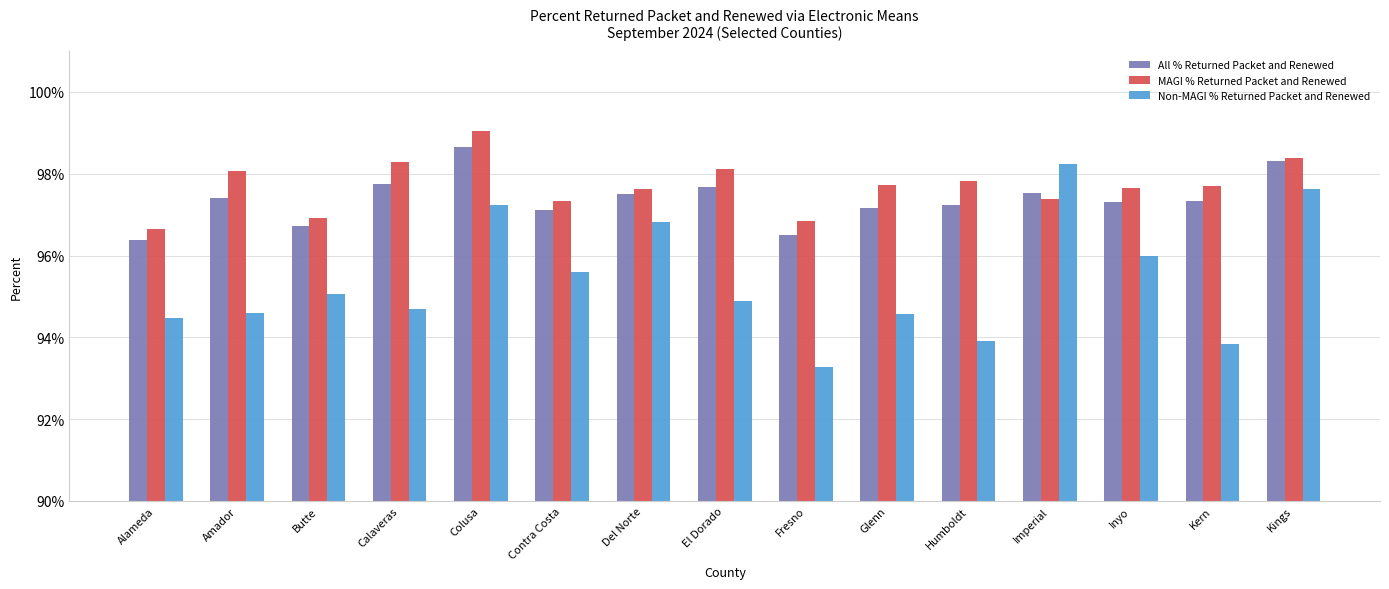

Between Kern and Imperial, which is larger?

Imperial